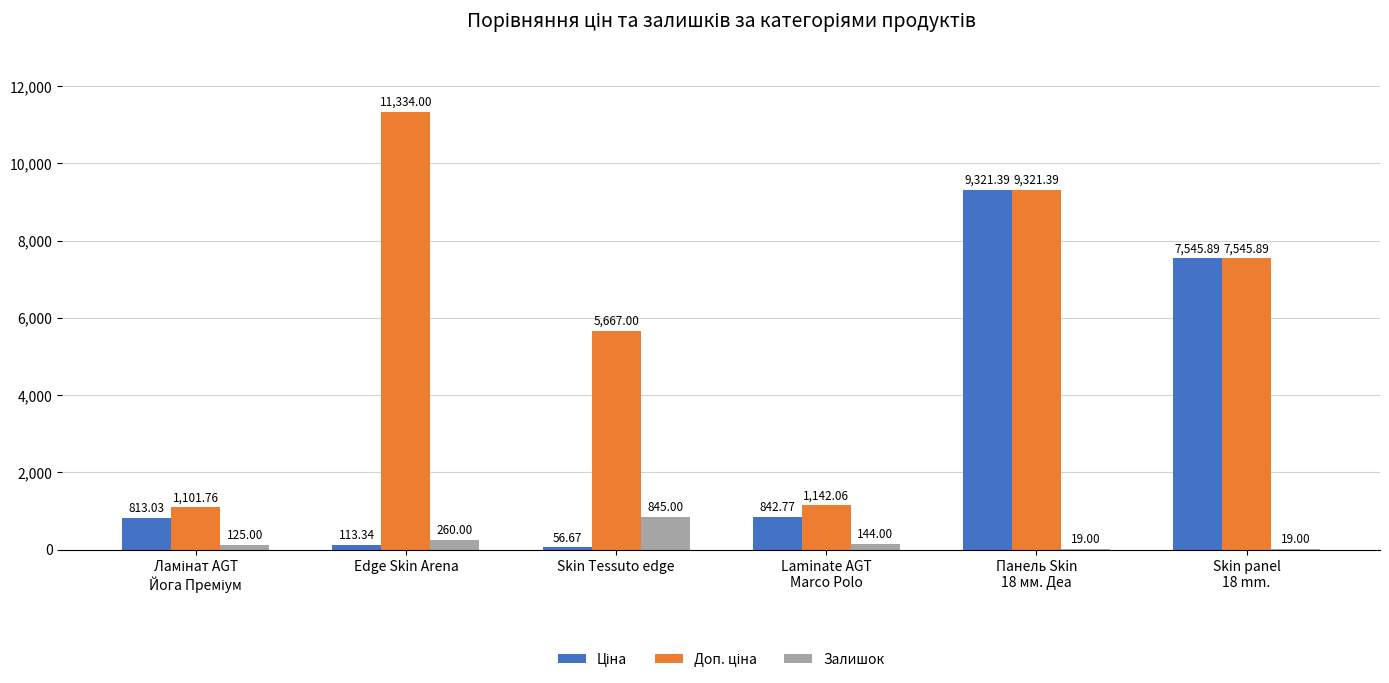

Which category has the highest value across all series?

Edge Skin Arena